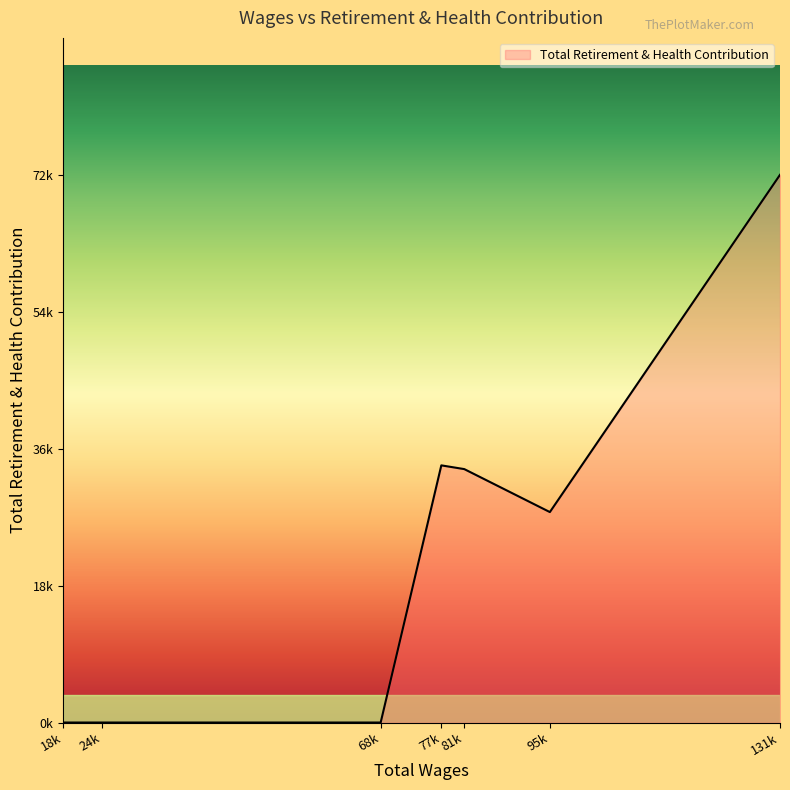

Is this an area chart (filled region under the line)?

Yes